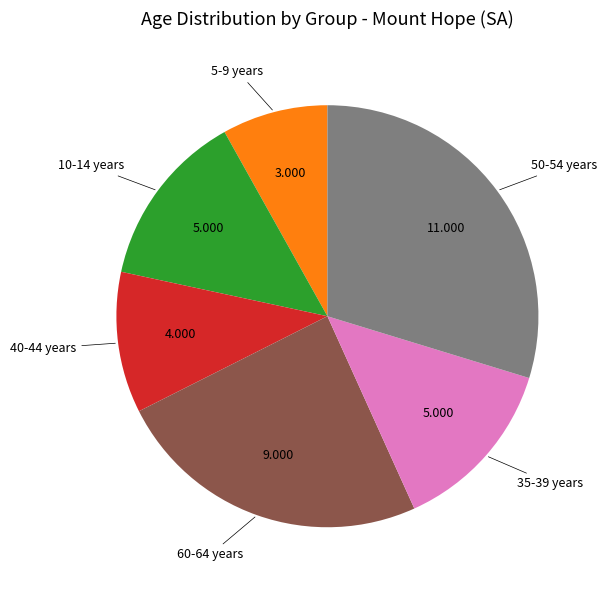

Is there any slice that represents more than half of the pie?

No